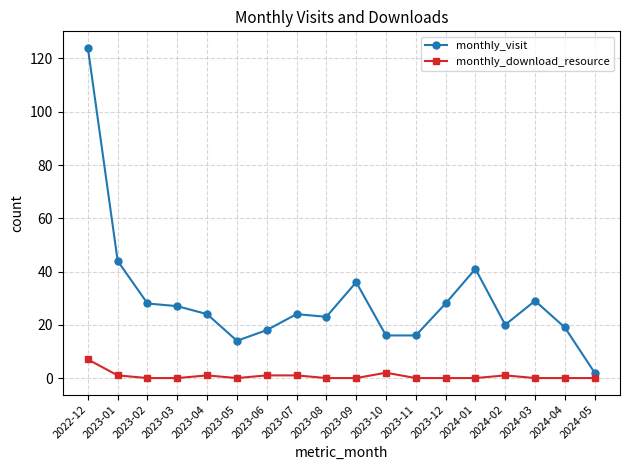

What is the label of the 9th point from the left?

2023-08